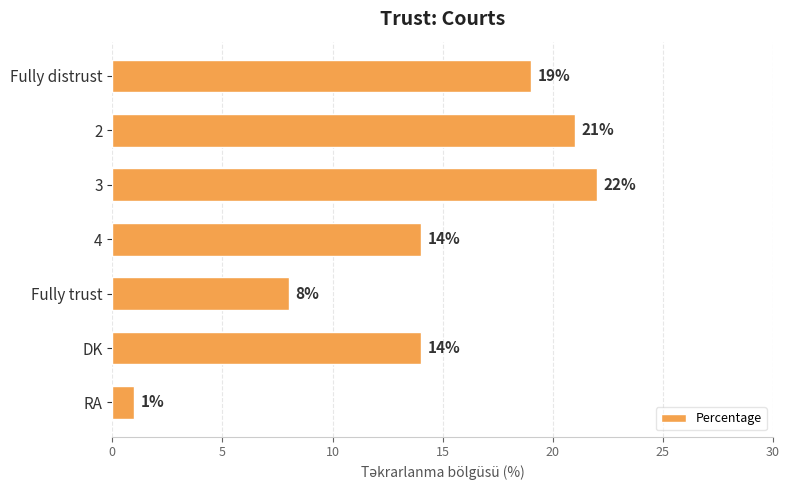

What is the difference between the maximum and minimum values?

21